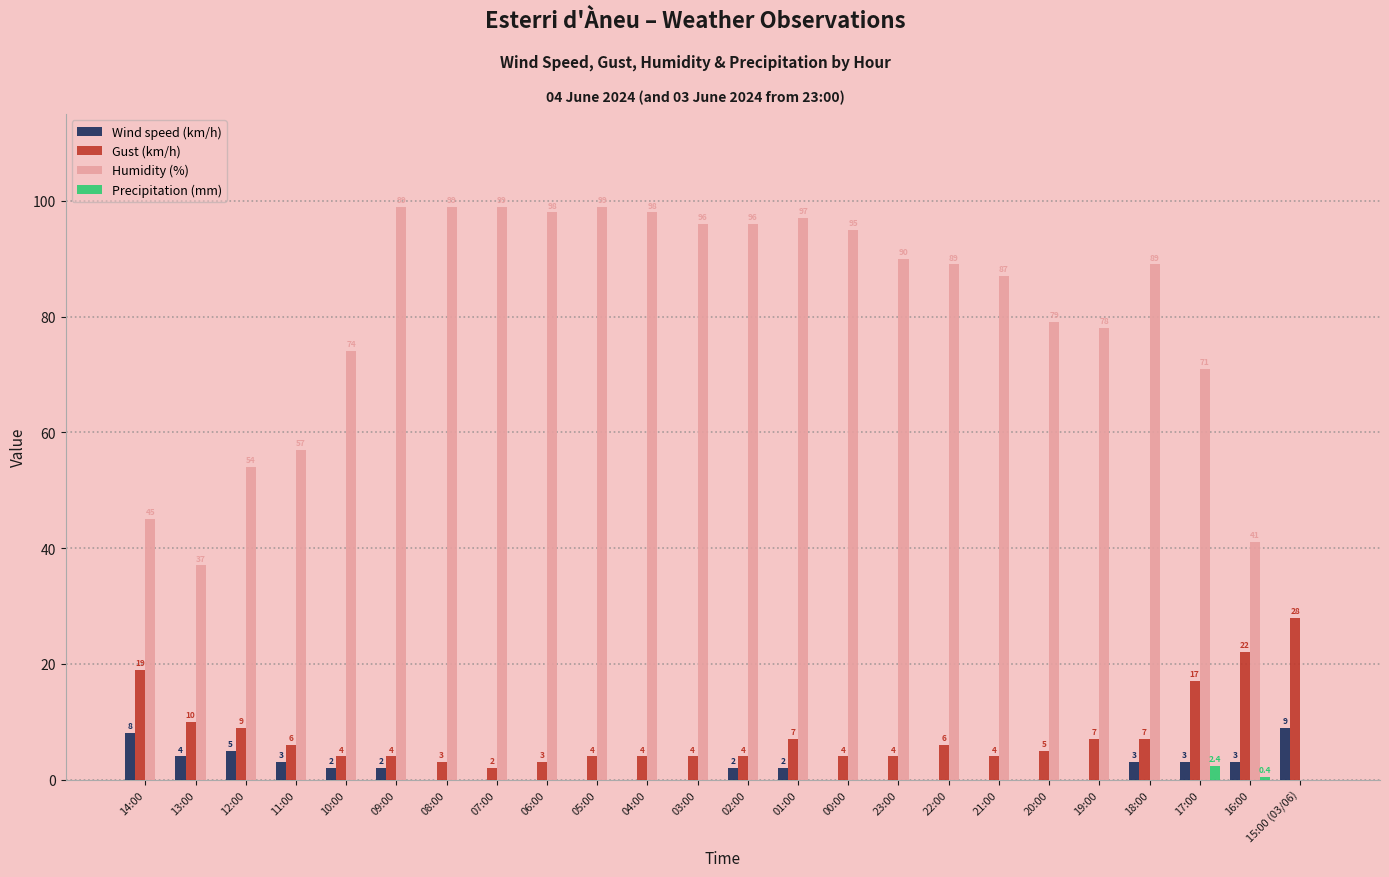

What is the average value of the Precipitation (mm) series?

0.1